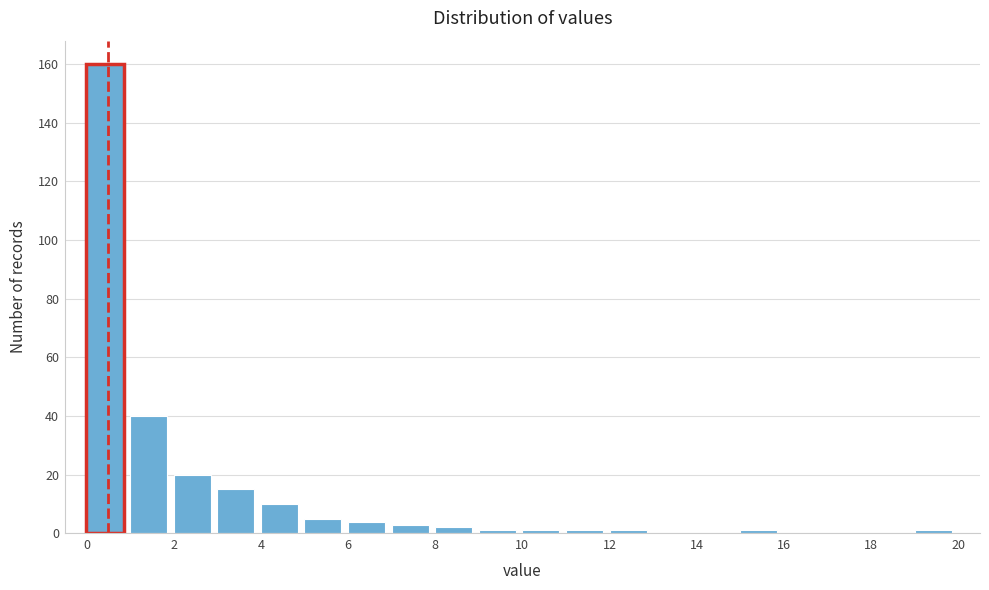

Which range on the x-axis has the tallest bar?

0 to 1